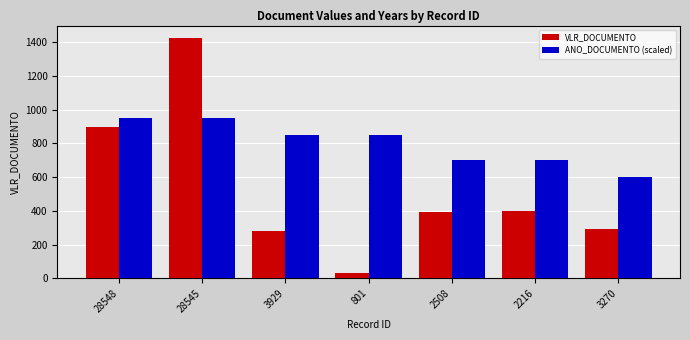

What are all the series names shown in the legend?

VLR_DOCUMENTO, ANO_DOCUMENTO (scaled)